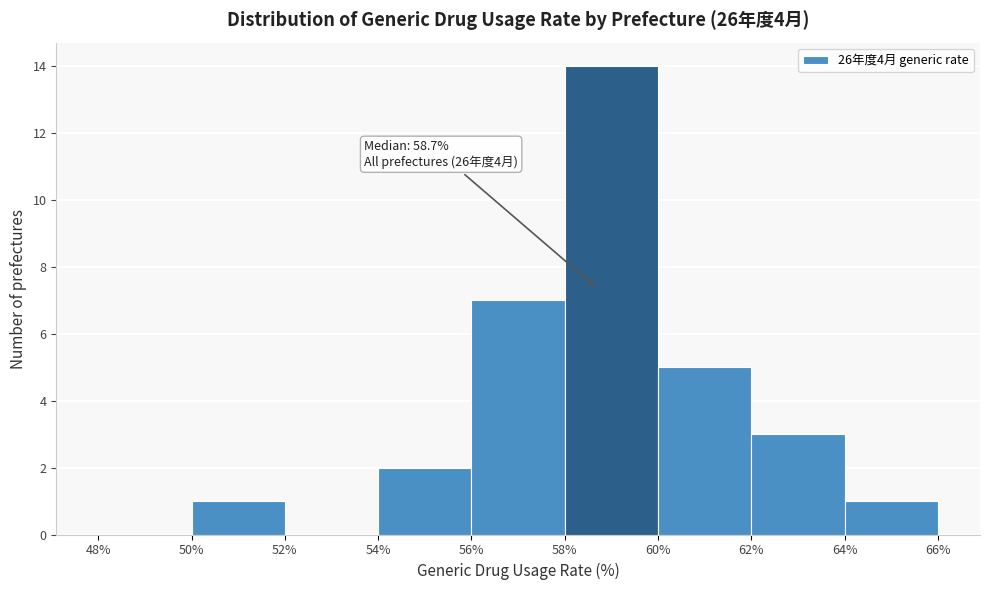

Over which range of the x-axis is the bar tallest?

58% to 60%